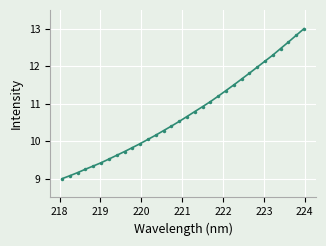

What is the smallest value displayed?

9.0